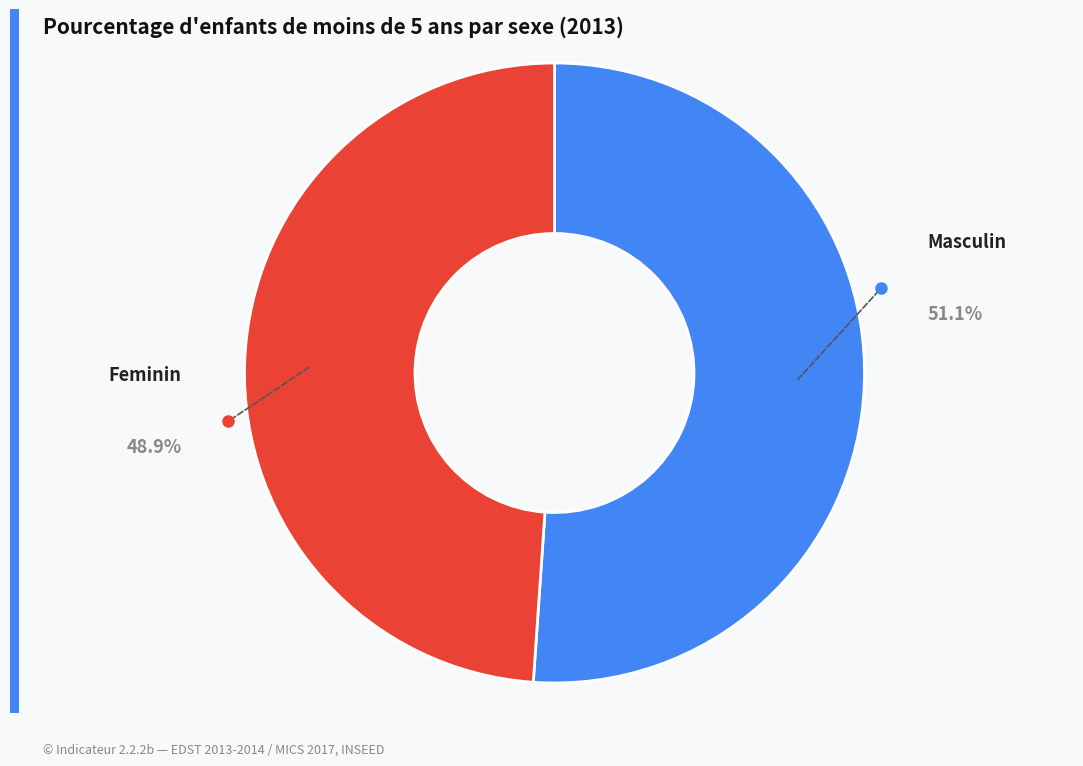

Does any single category account for the majority?

Yes